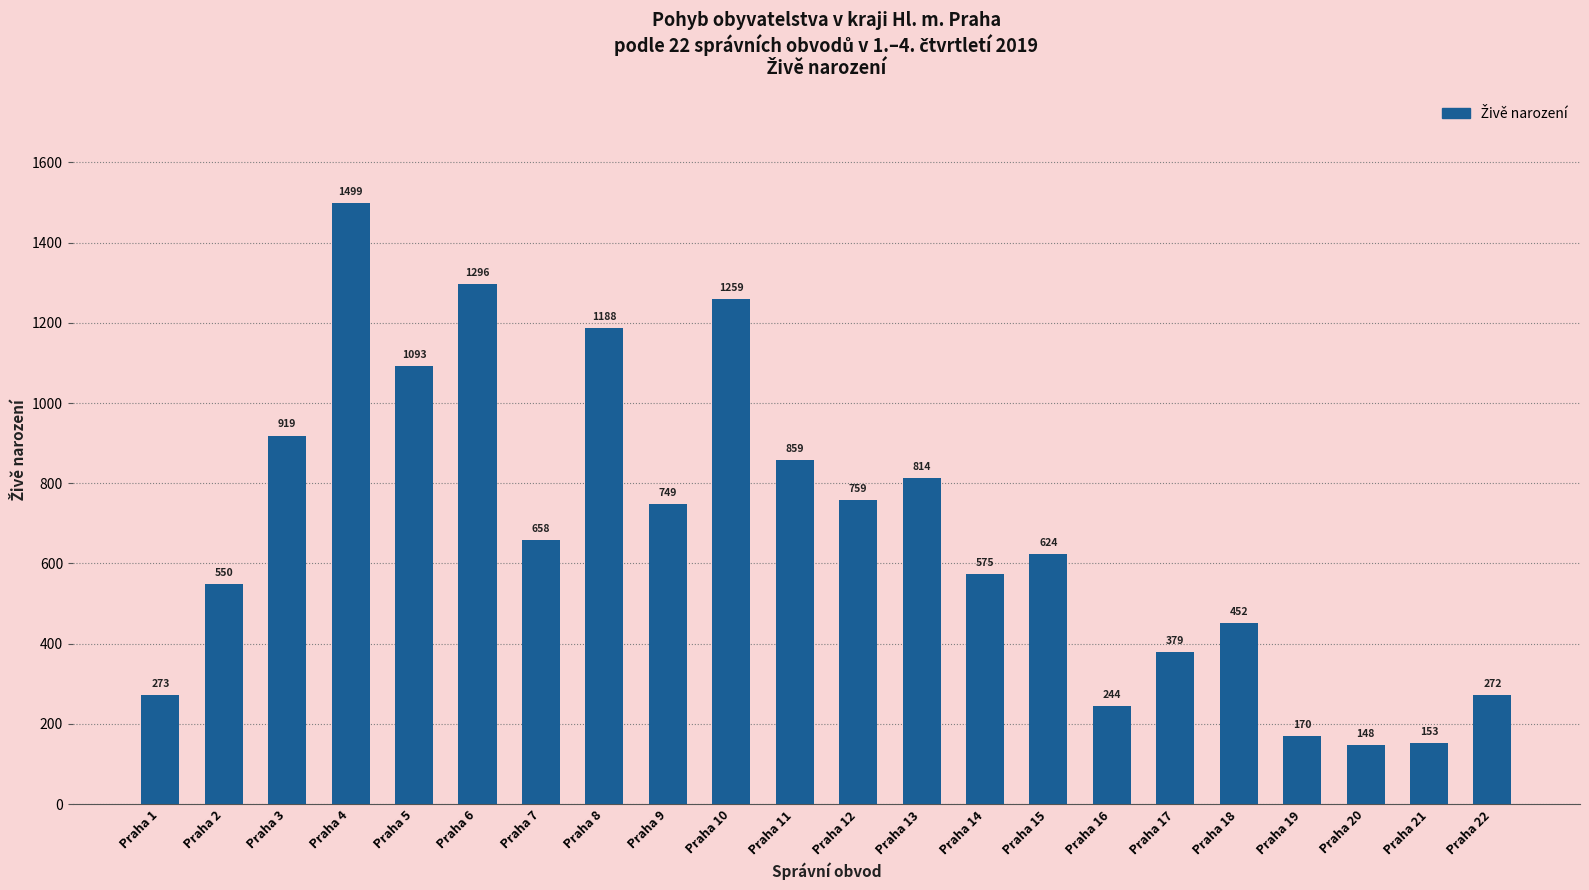

Read the value at Praha 19.

170